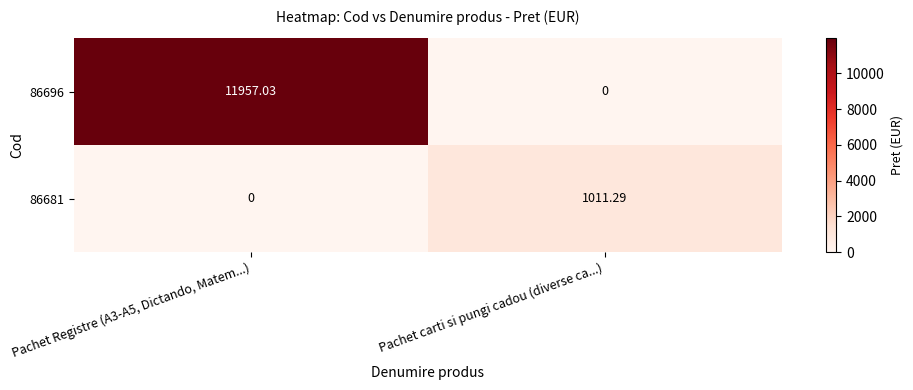

Rank the series by their maximum value, from lowest to highest.

86681, 86696